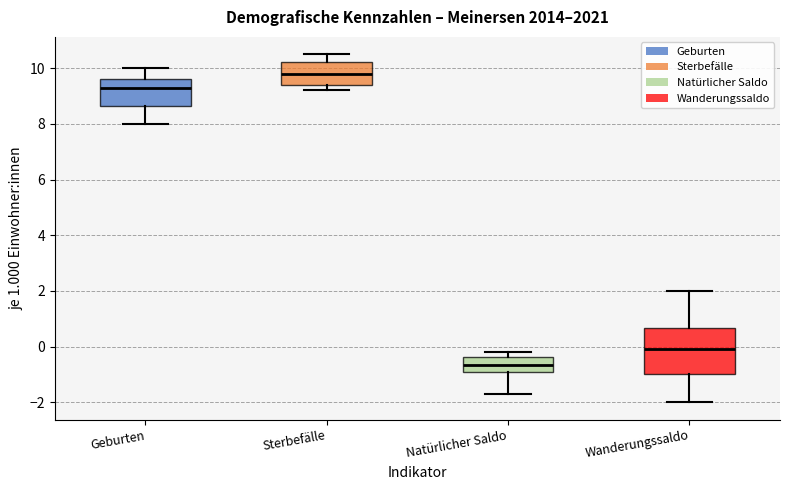

Where does the lower whisker of the box for Wanderungssaldo end on the y-axis? The values are not printed on the chart, so give them approximately, as read against the axis.

-2.0